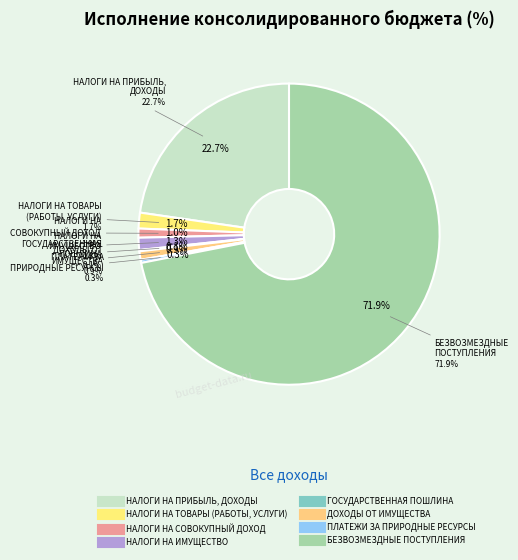

To the nearest percent, what portion does НАЛОГИ НА ИМУЩЕСТВО represent?

1%